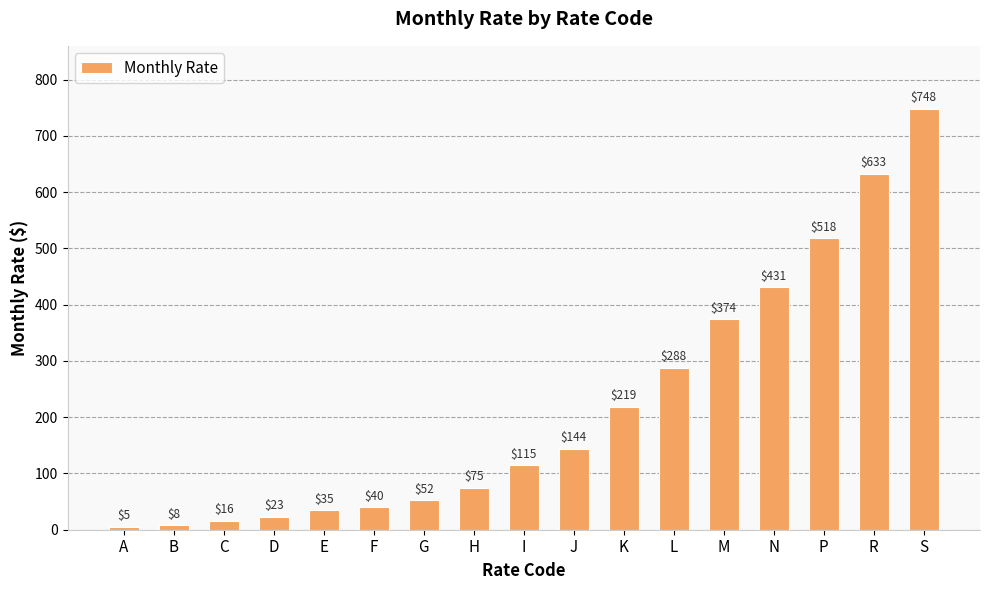

True or false: the data shows 23 at D.

True